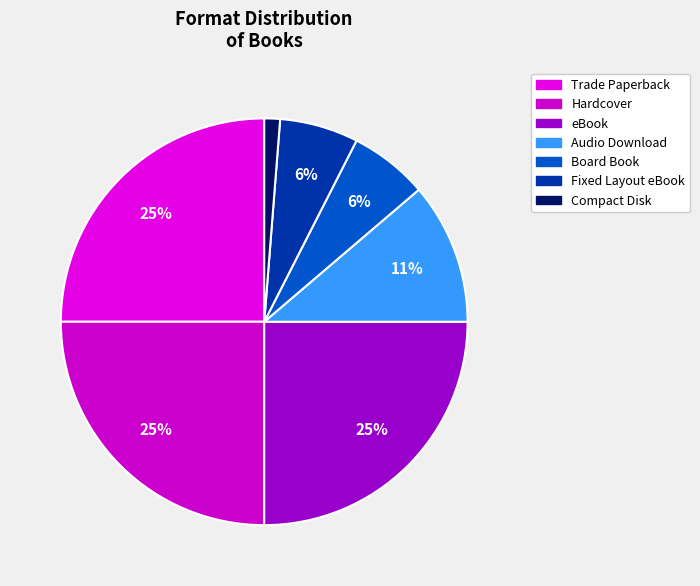

How many segments does this pie chart have?

7